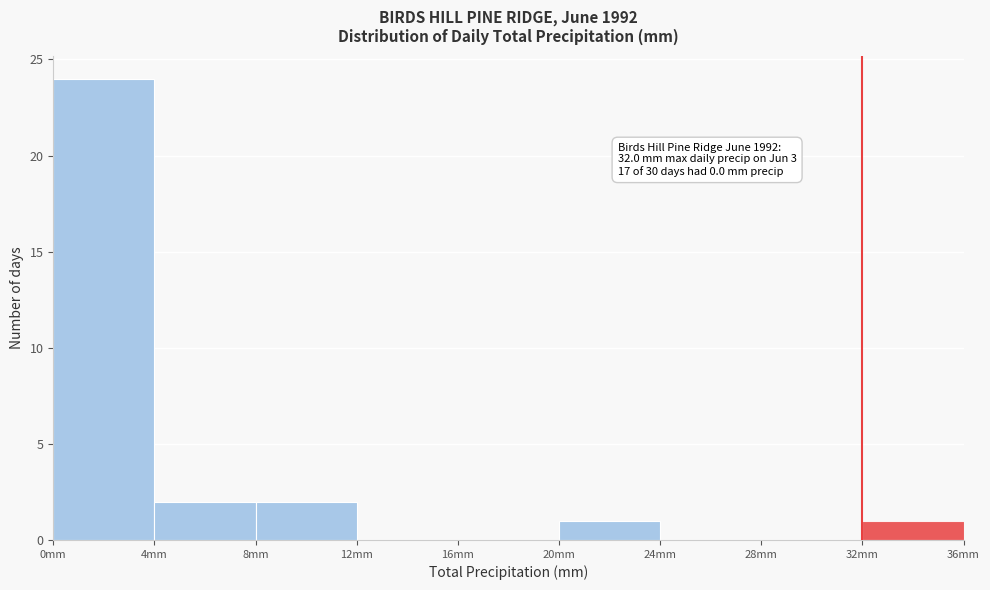

Which range on the x-axis has the tallest bar?

0 to 4